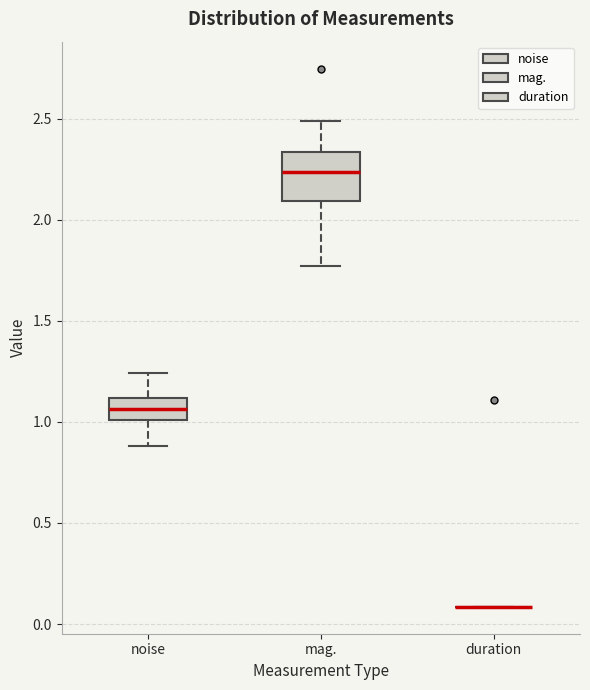

Reading left to right, read every box against the y-axis: the position of its median line, the range the box covers, and the ends of its whiskers. The values are not printed on the chart, so give them approximately, as read against the axis.

noise: median 1.05, box 1.00 to 1.10, whiskers 0.90 to 1.25
mag.: median 2.25, box 2.10 to 2.35, whiskers 1.75 to 2.50
duration: box collapsed to a line at 0.10, whiskers 0.10 to 0.10